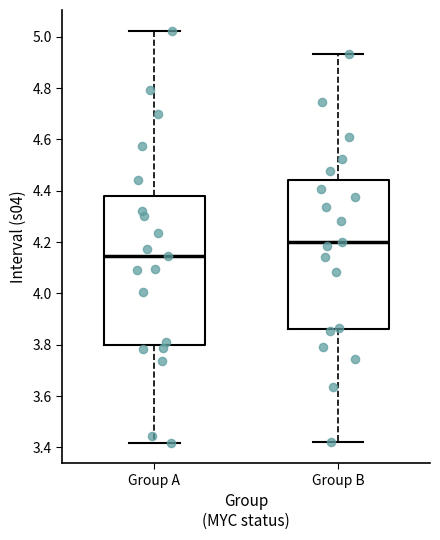

Which box's median line is the lowest?

Group A